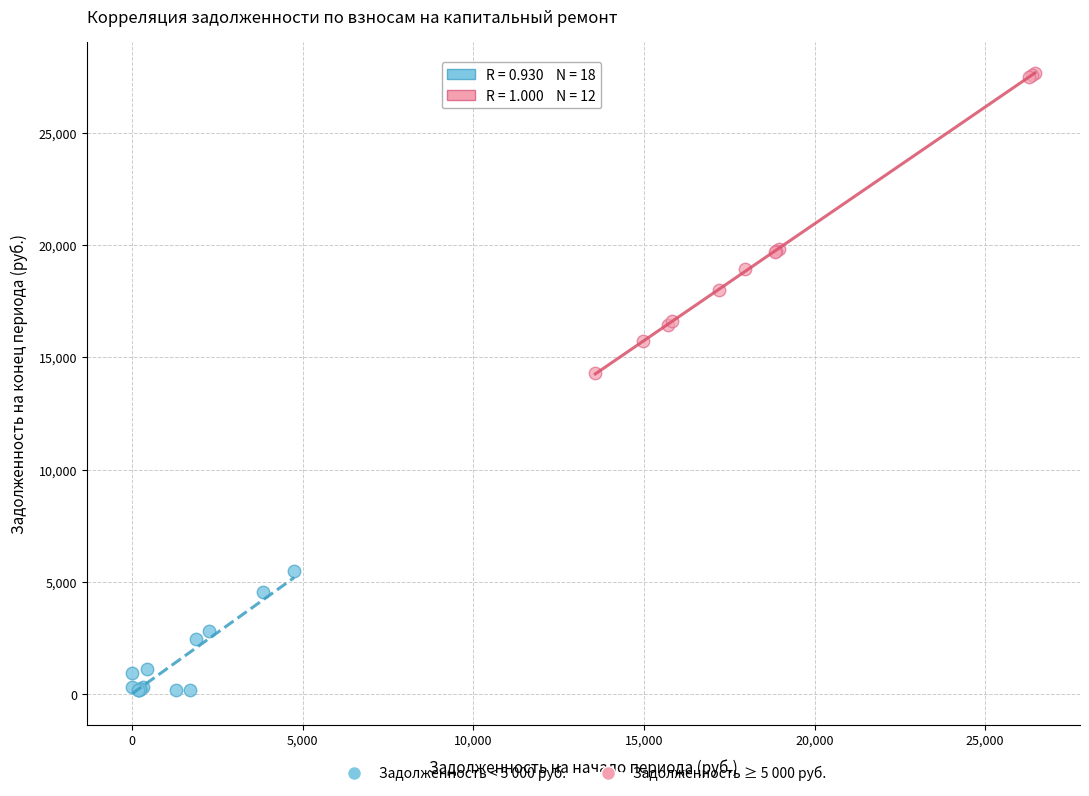

Which series reaches the maximum Y coordinate?

Задолженность ≥ 5 000 руб.